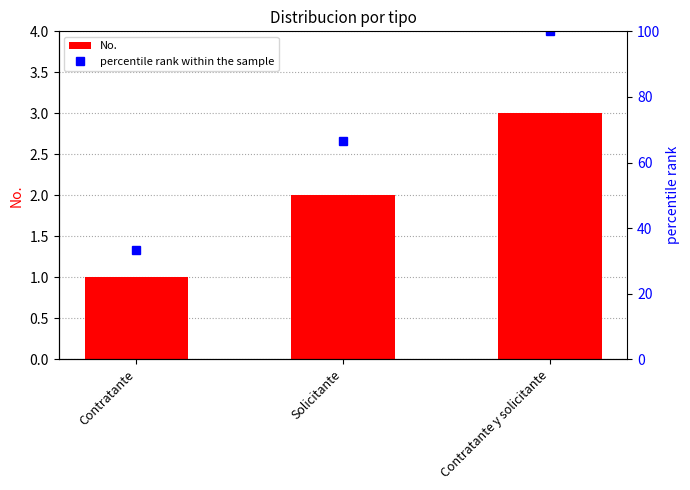

What is the average value of the No. series?

2